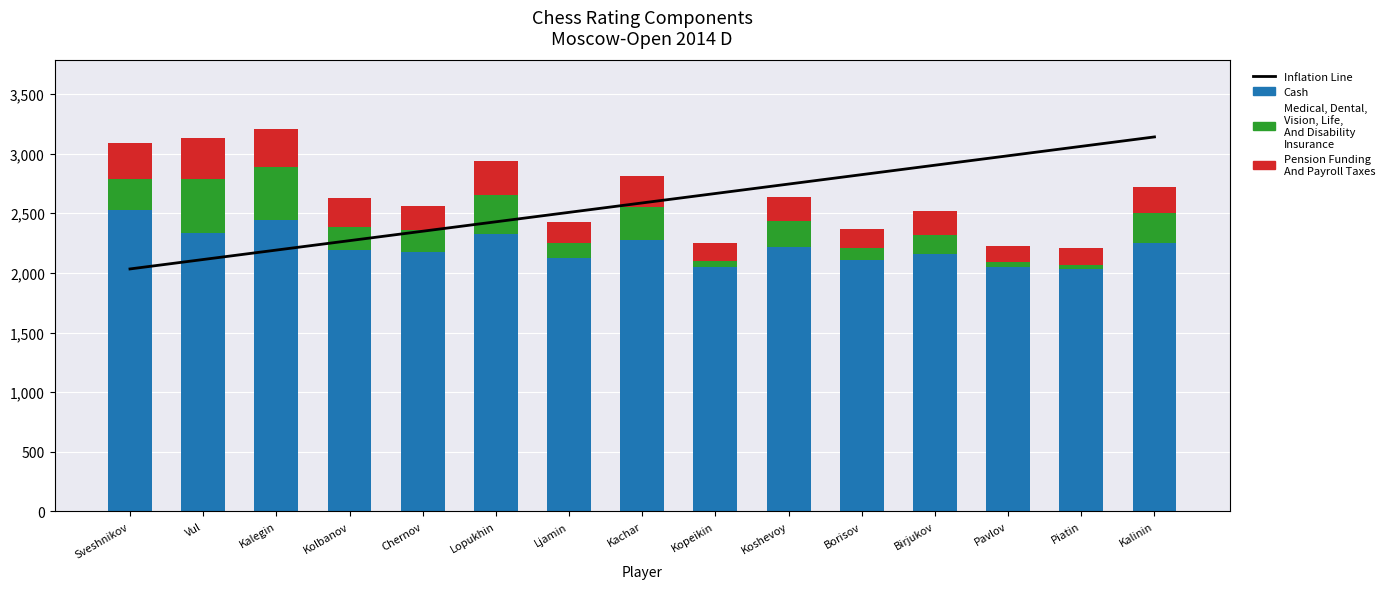

Which series changed the most between Kopeikin and Birjukov?

Inflation Line